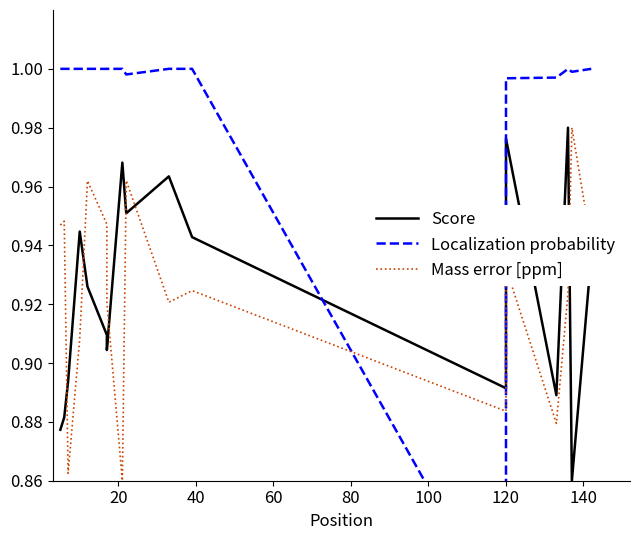

What is the approximate value of Mass error [ppm] at 20?

0.9